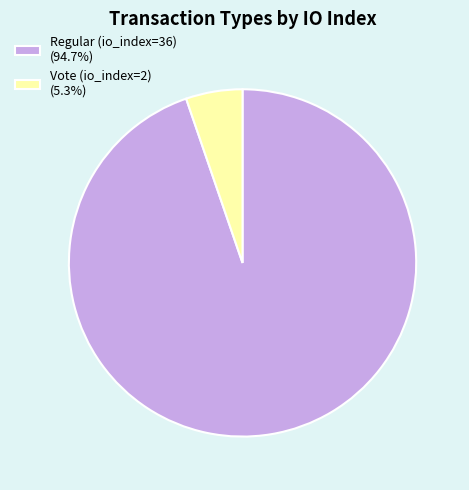

Combined, do Vote (io_index=2) (5.3%) and Regular (io_index=36) (94.7%) account for over 50%?

Yes